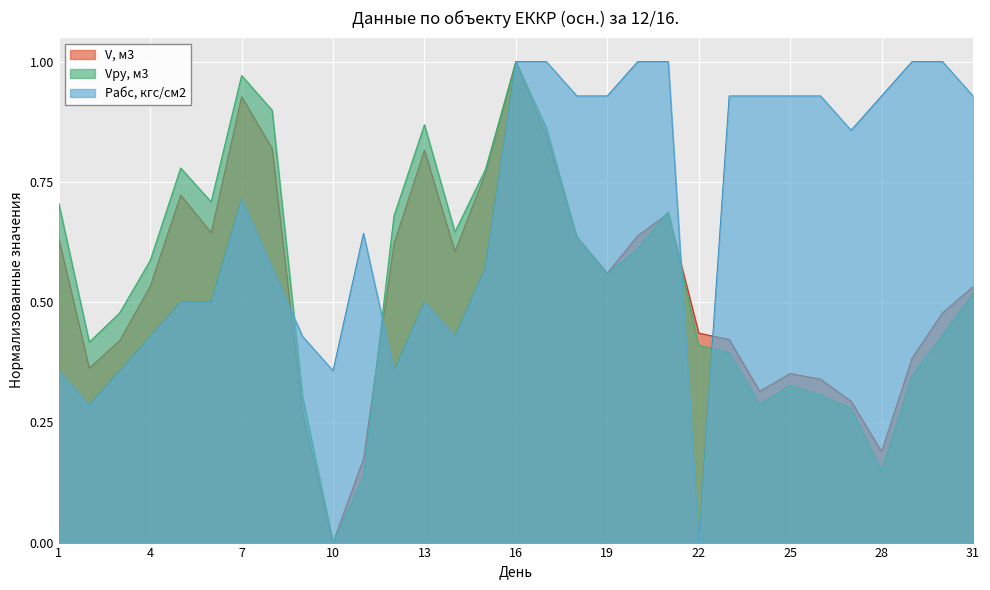

The value of Vру, м3 at 13 is 0.9. True or false?

True